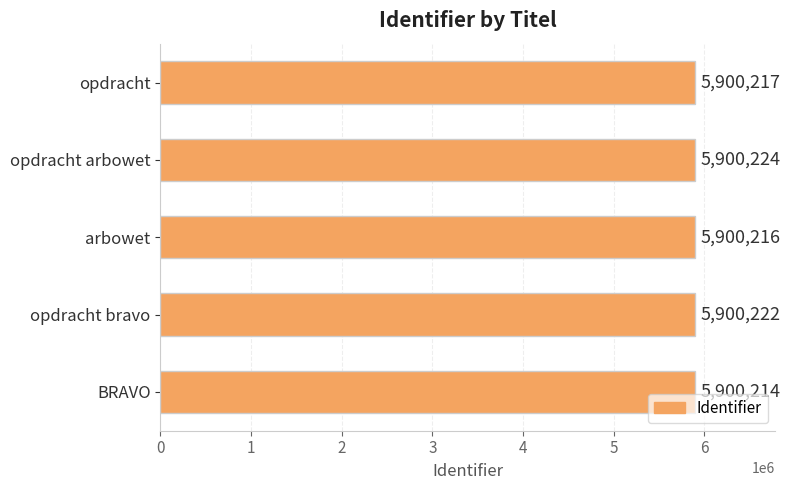

Are the bars horizontal?

Yes